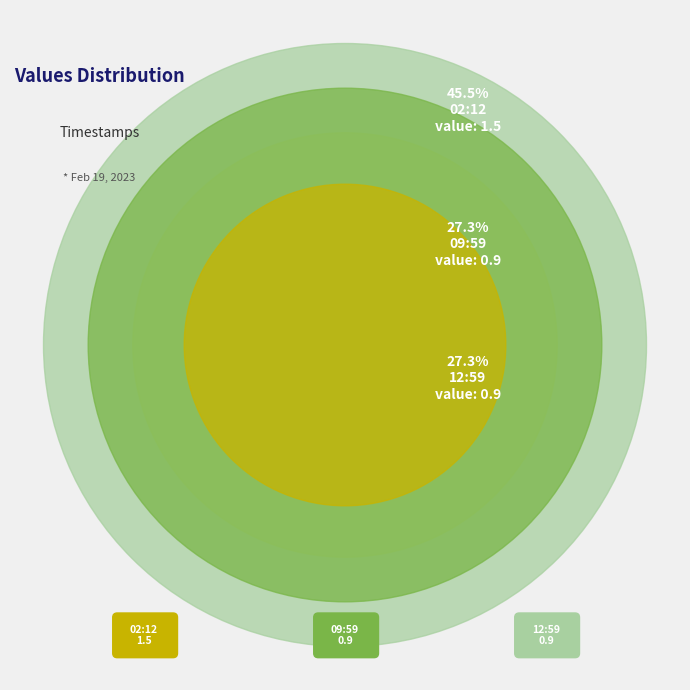

Is there a majority slice in this chart?

No